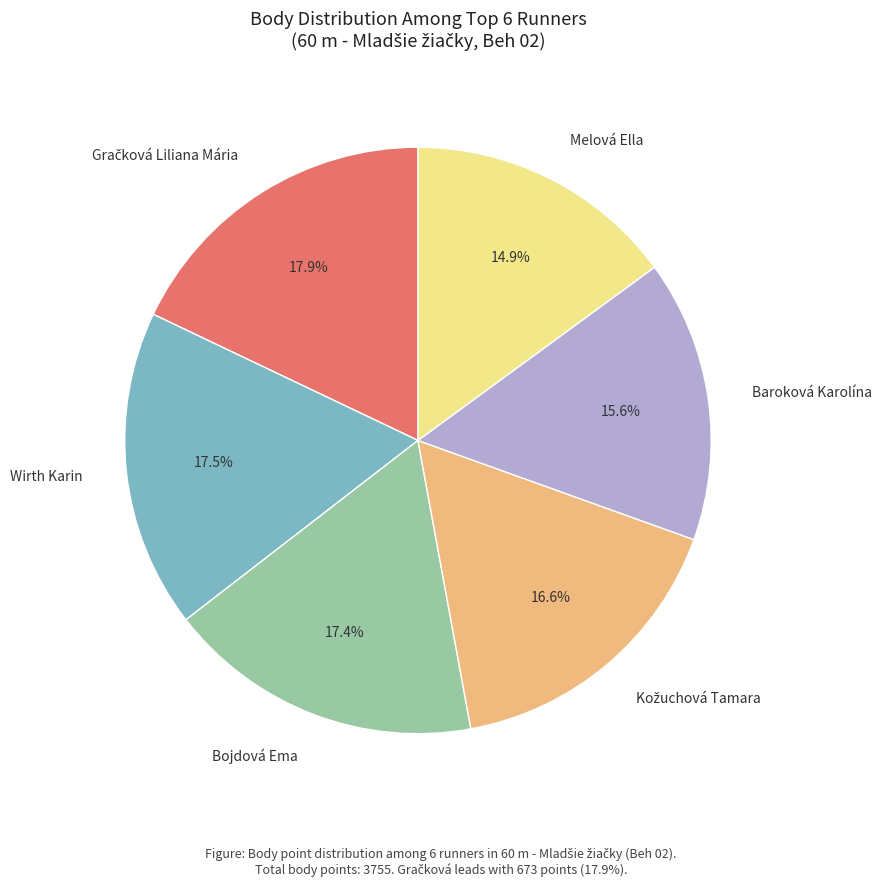

Approximately how many times larger is the value at Melová Ella compared to Baroková Karolína?

1.0